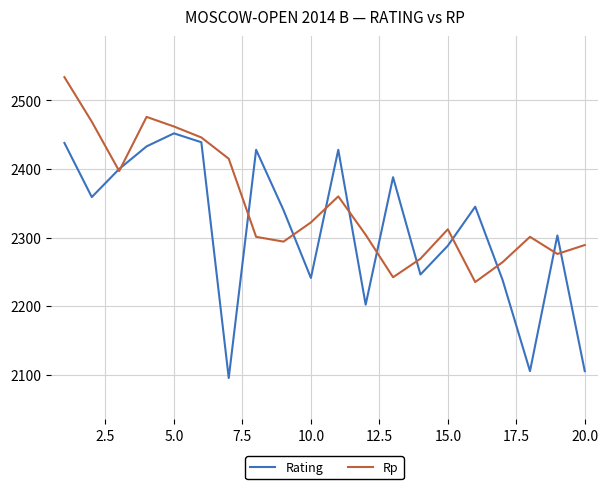

How many lines are shown in the chart?

2